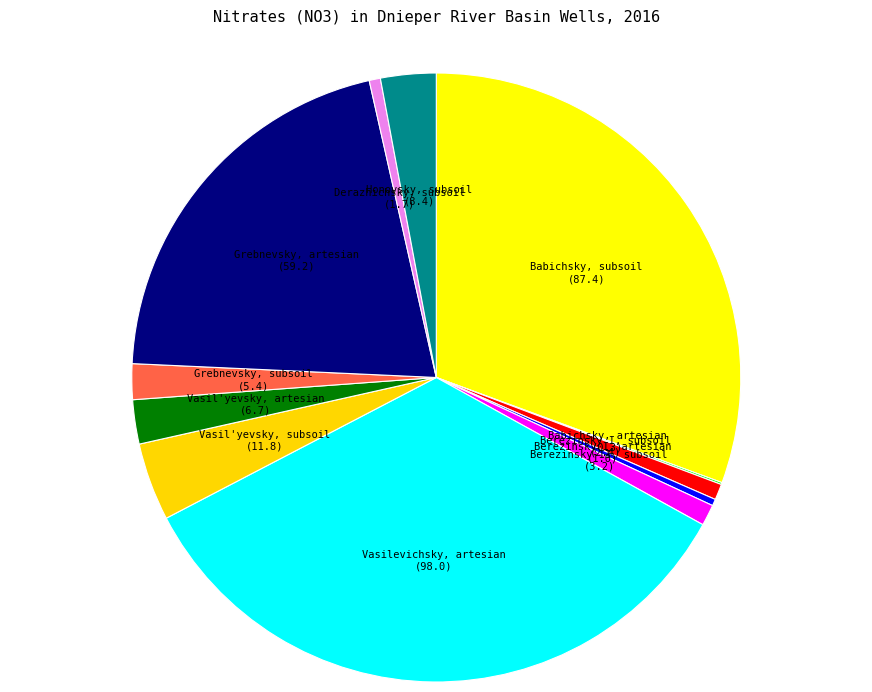

Is there any slice that represents more than half of the pie?

No